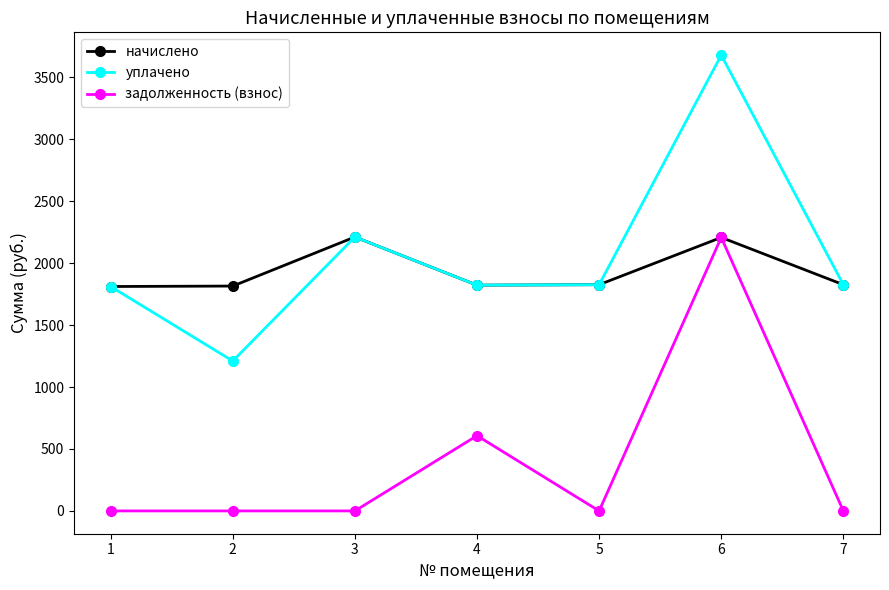

True or false: начислено has a value of 520.3 at 1.

False